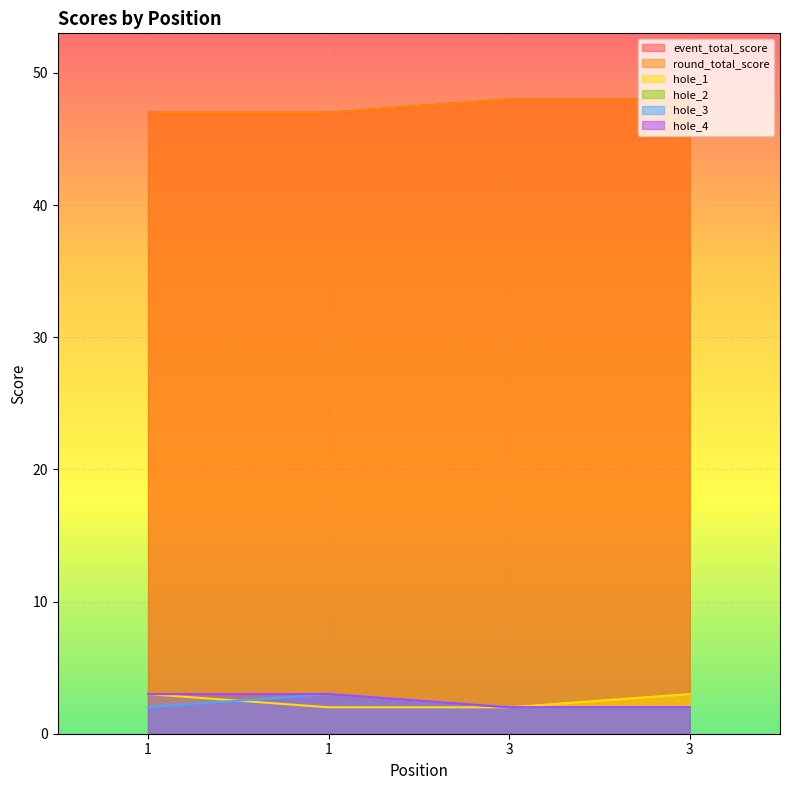

At which label is hole_1 closest to 2?

1